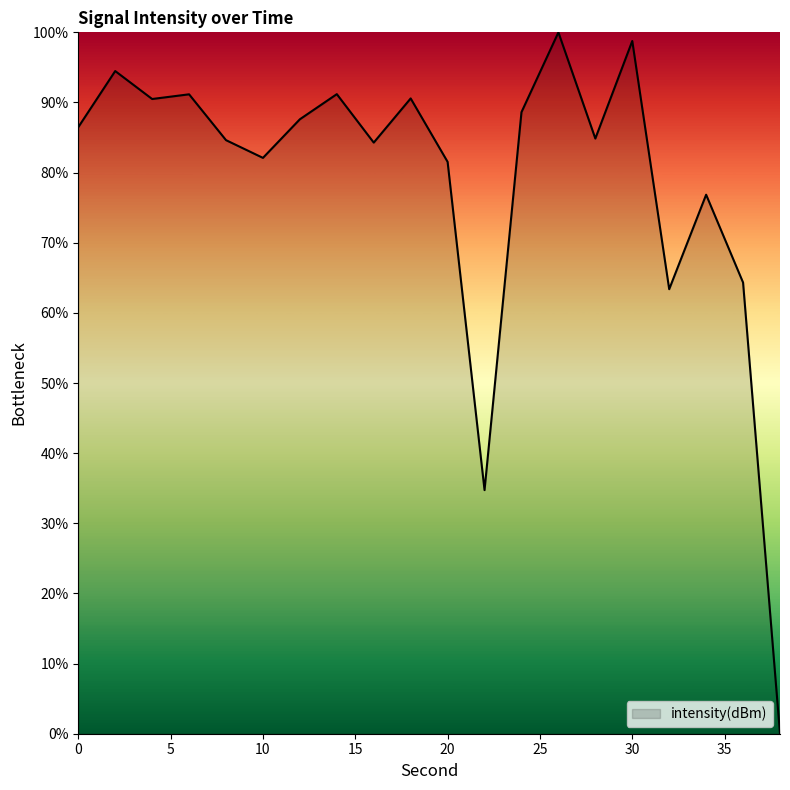

What is the difference between the maximum and second lowest values?

65.3